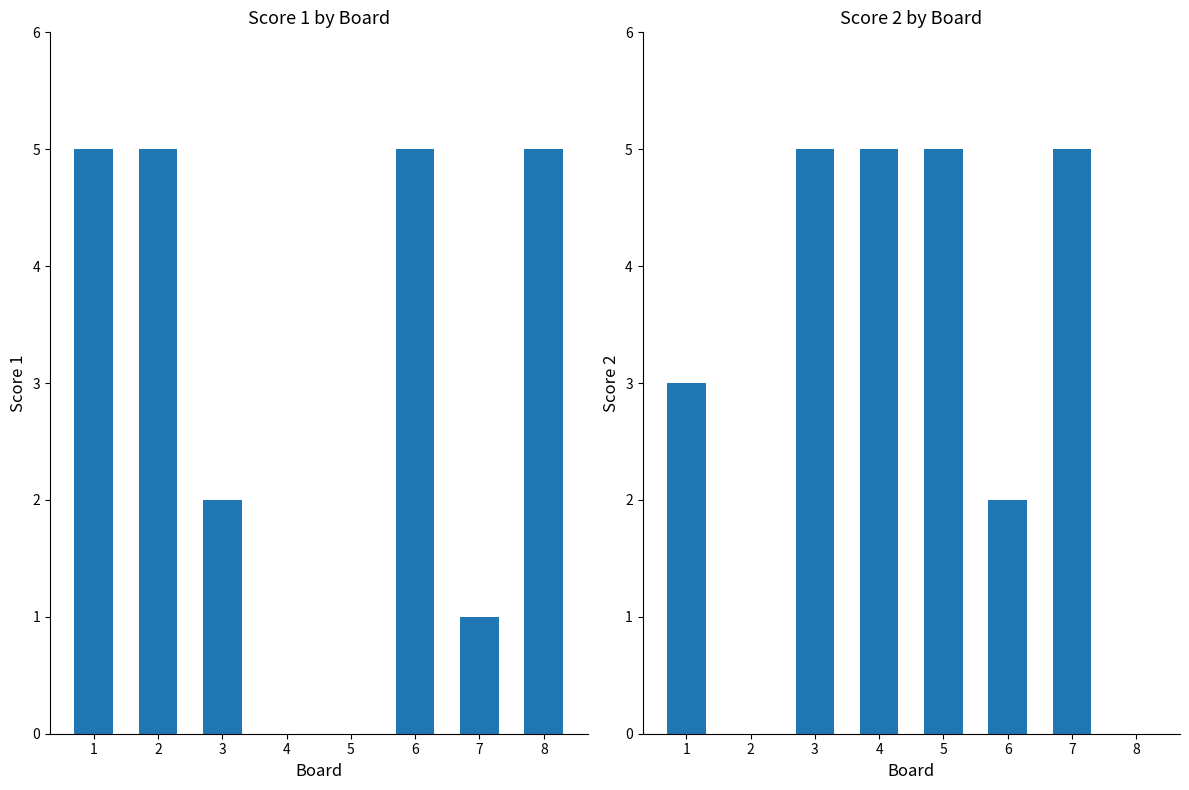

At how many categories does at least one series exceed 3?

8